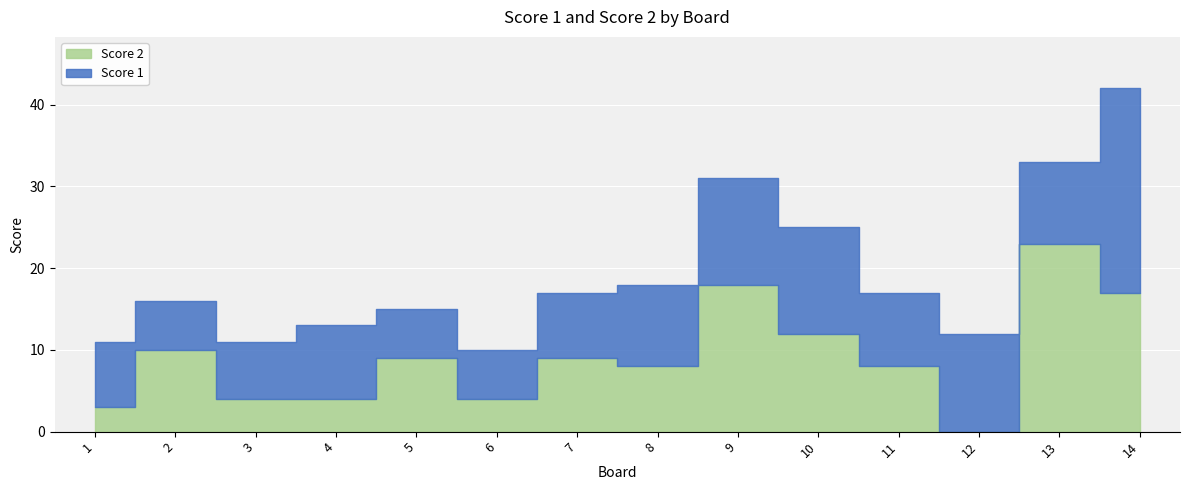

What is the difference between the highest and lowest values at 3?

3